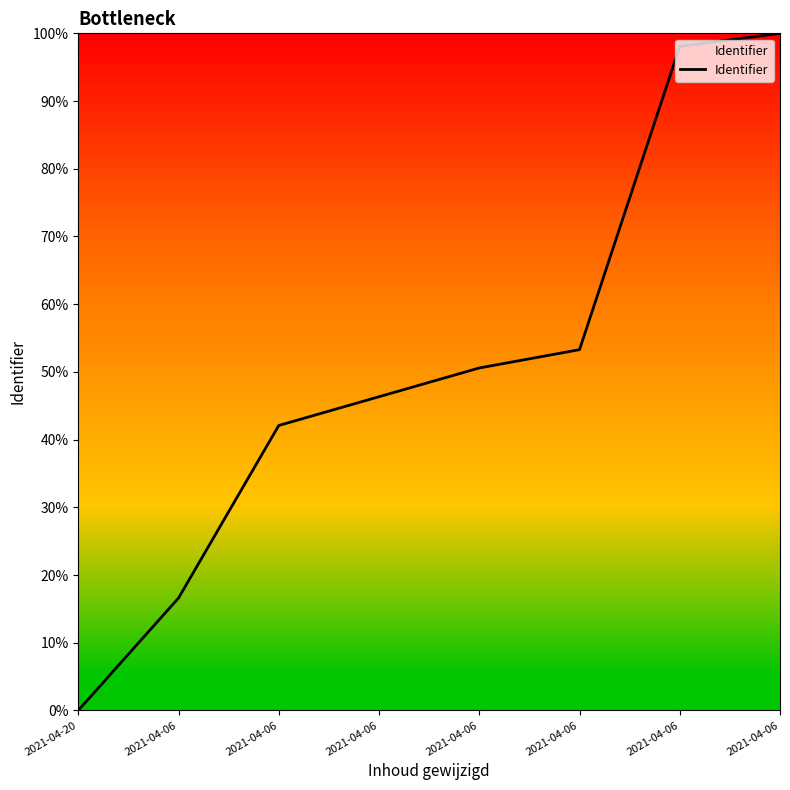

Where does the data first go above 50?

2021-04-06